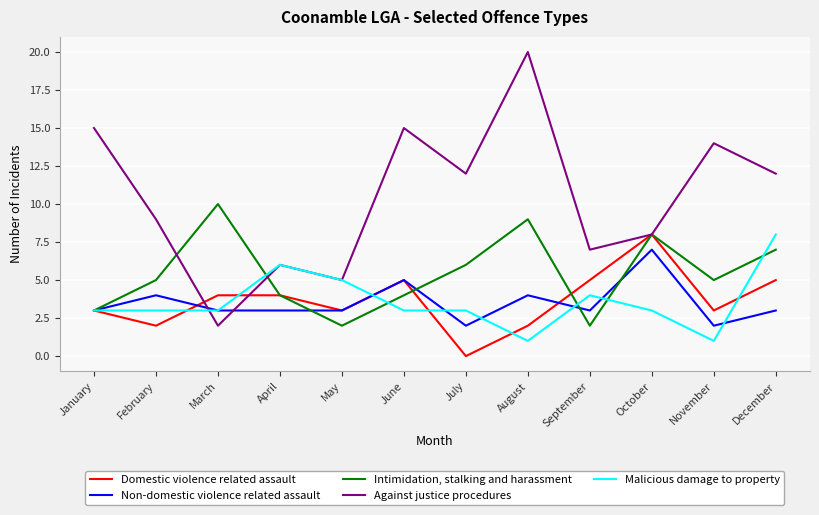

In Domestic violence related assault, how many points are lower than both neighbors (excluding endpoints)?

4